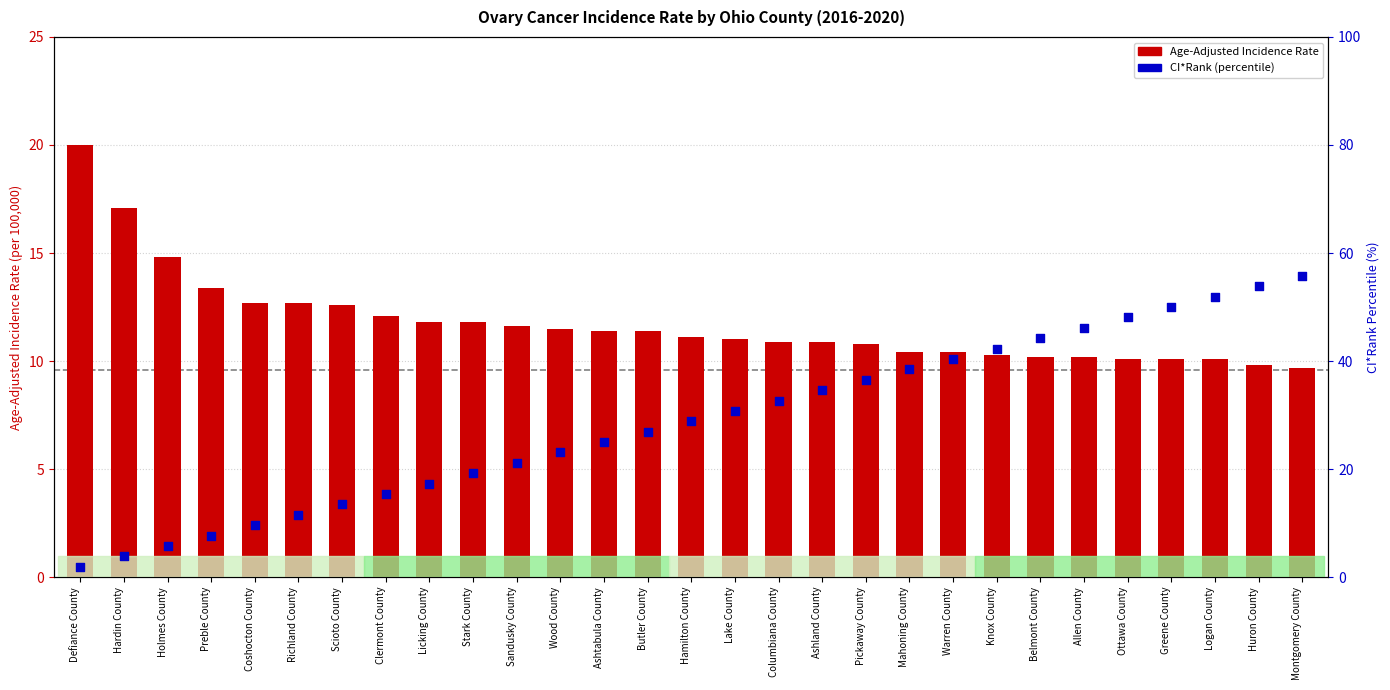

Which series has the largest total across all categories?

CI*Rank (percentile)